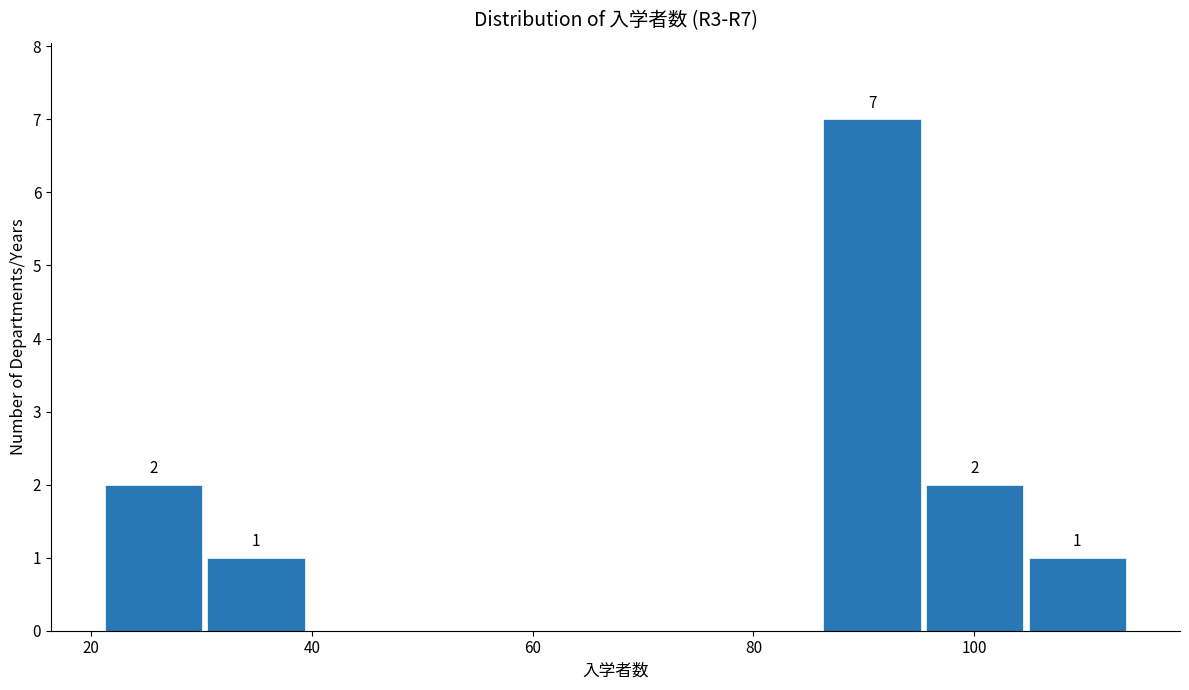

Which range on the x-axis has the tallest bar?

86 to 96